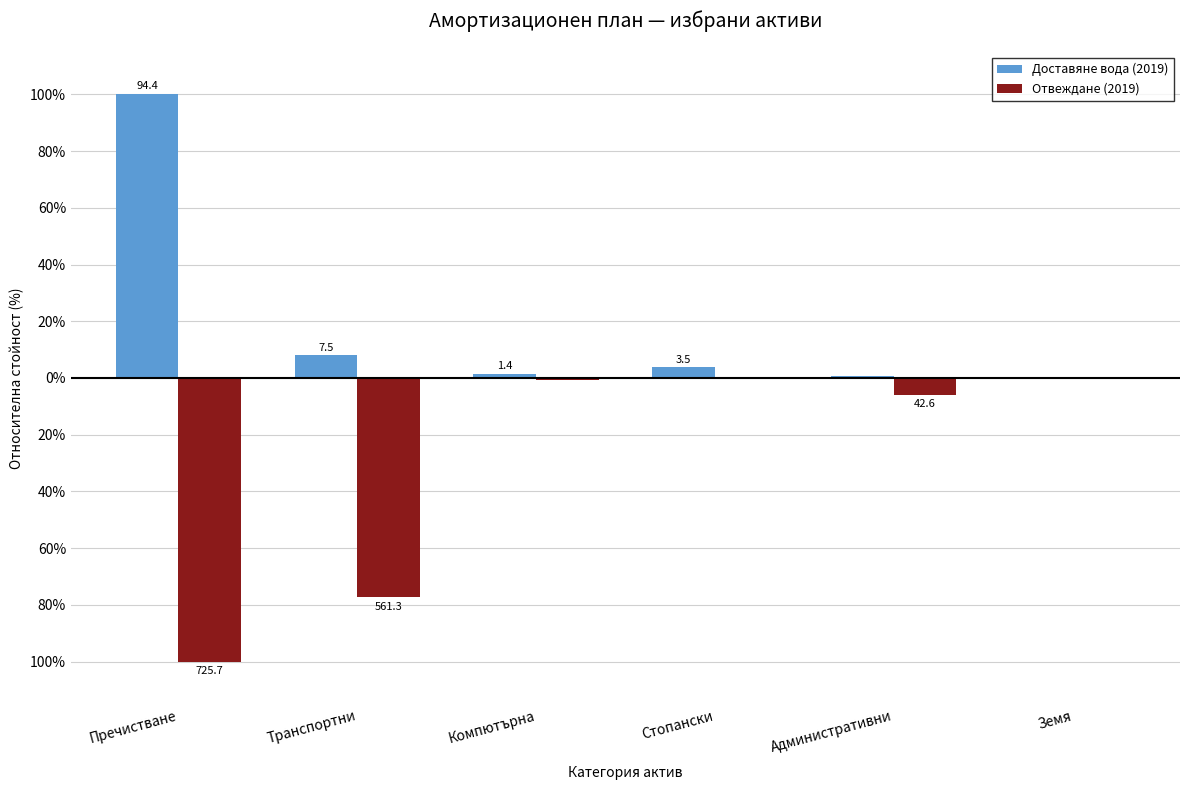

Does the chart contain stacked bars?

No